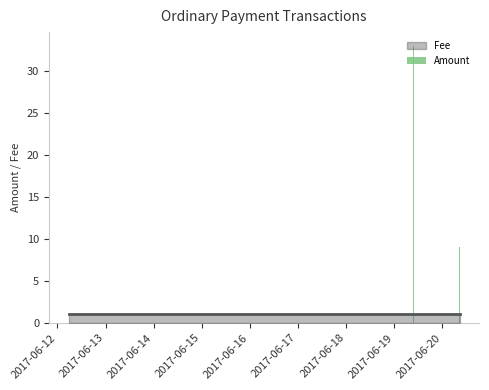

What is the greatest value displayed?

33